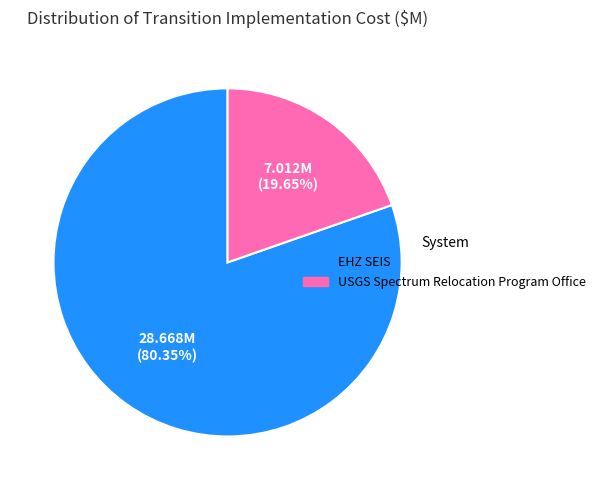

What percentage is NOT represented by USGS Spectrum Relocation Program Office?

80.3%